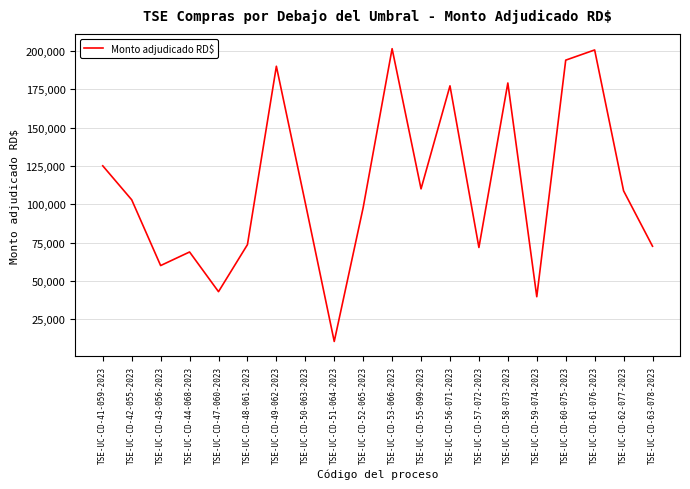

Approximately how many times larger is the value at TSE-UC-CD-42-055-2023 compared to TSE-UC-CD-52-065-2023?

1.1